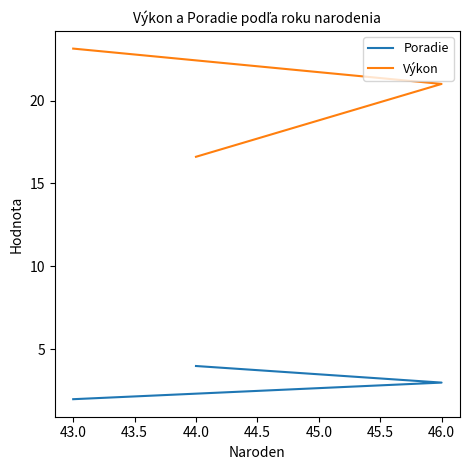

Rank the series by their average value, from lowest to highest.

Poradie, Výkon